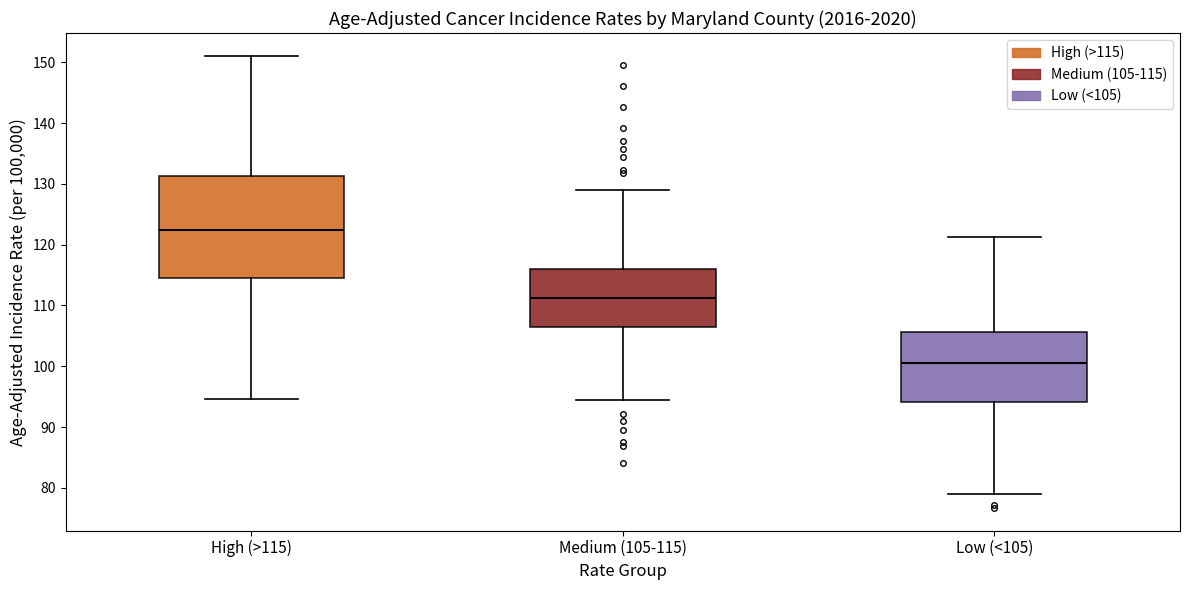

Reading left to right, read every box against the y-axis: the position of its median line, the range the box covers, and the ends of its whiskers. The values are not printed on the chart, so give them approximately, as read against the axis.

High (>115): median 122, box 114 to 131, whiskers 95 to 151
Medium (105-115): median 111, box 107 to 116, whiskers 94 to 129
Low (<105): median 101, box 94 to 106, whiskers 79 to 121